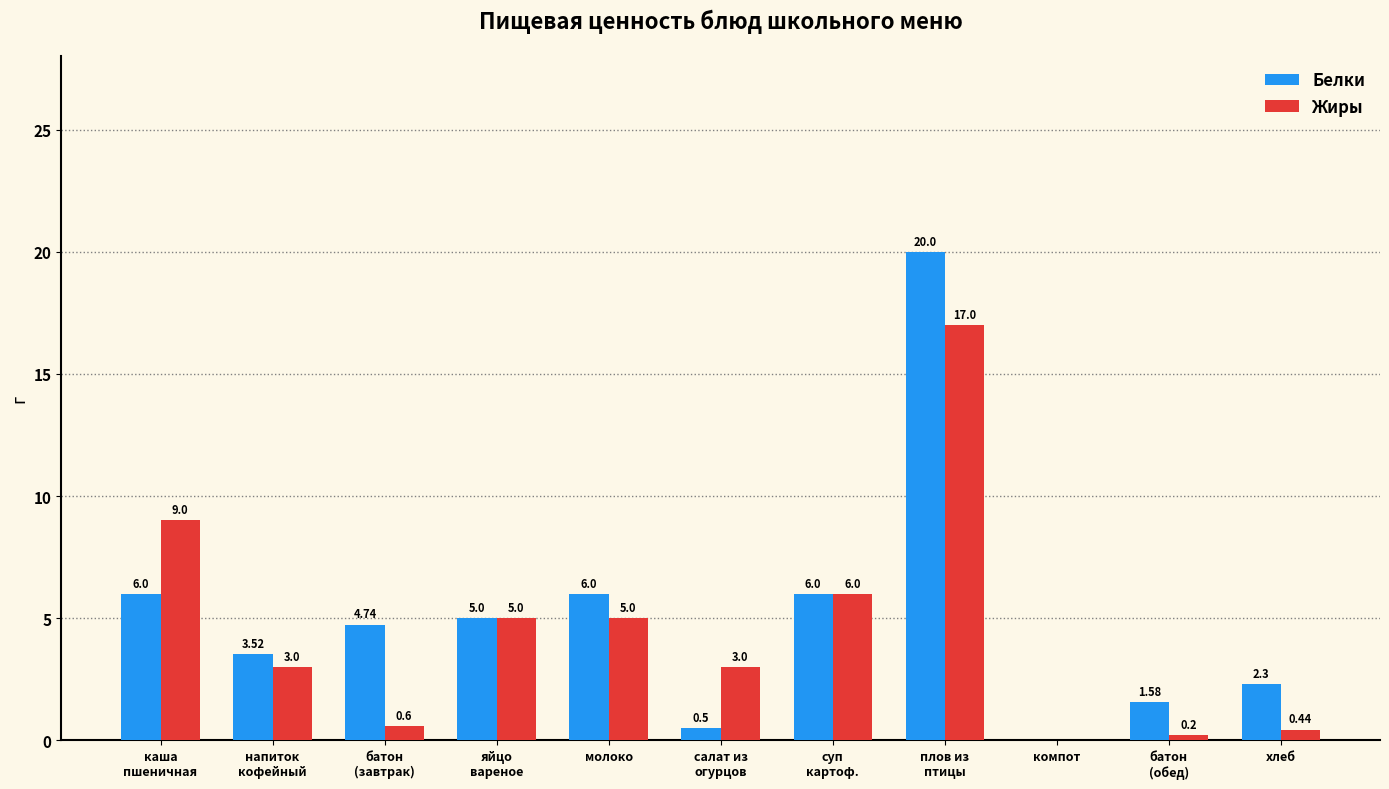

At which label does Белки first exceed 4?

каша
пшеничная